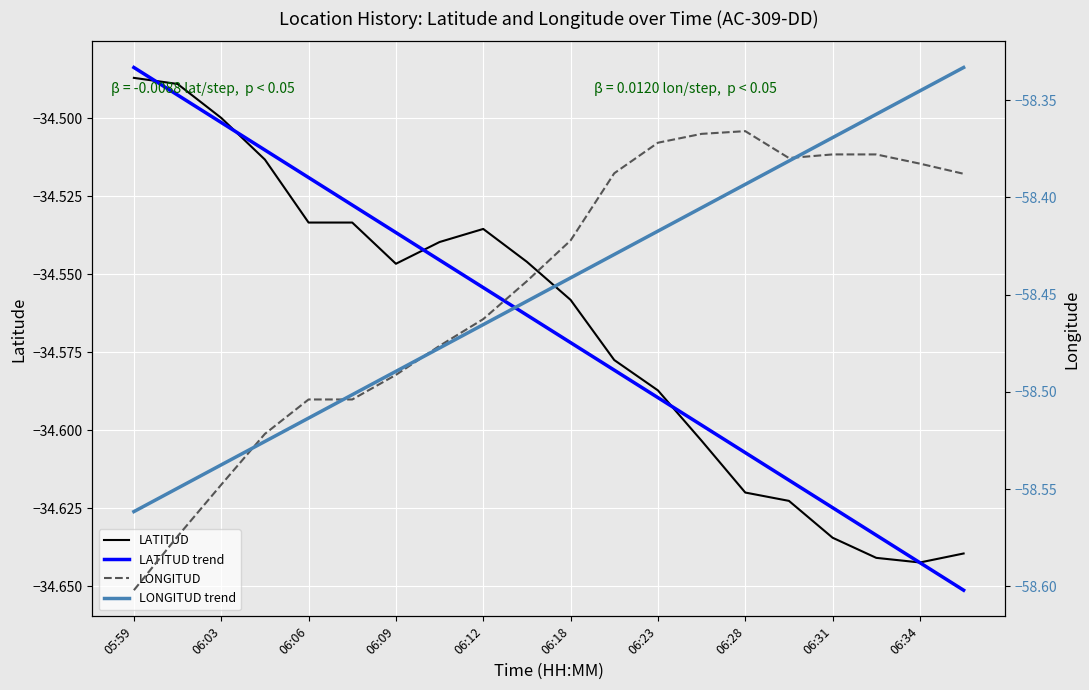

The LONGITUD series shows -58.4 at 06:31. True or false?

True